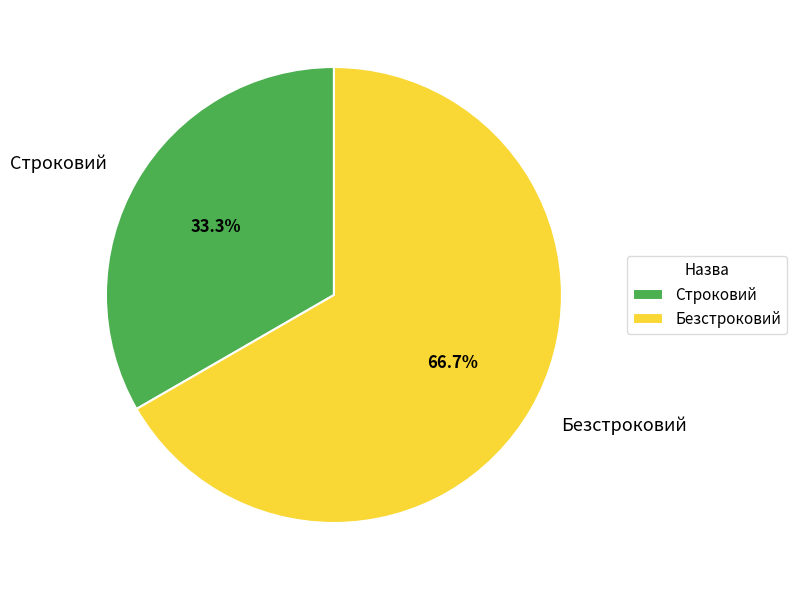

What is the ratio of the value at Безстроковий to the value at Строковий?

2.0